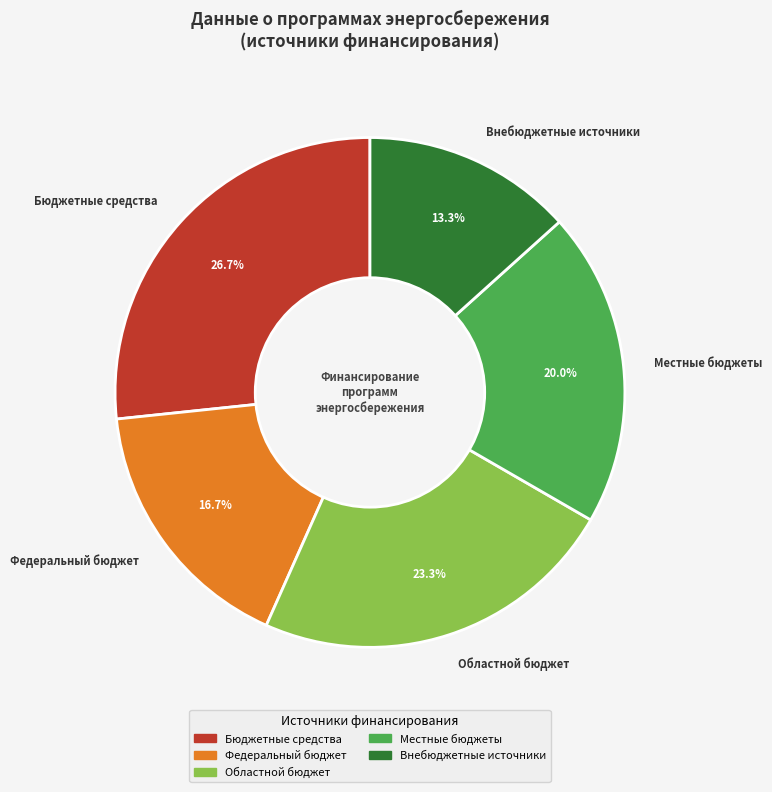

Which slice is the smallest?

Внебюджетные источники